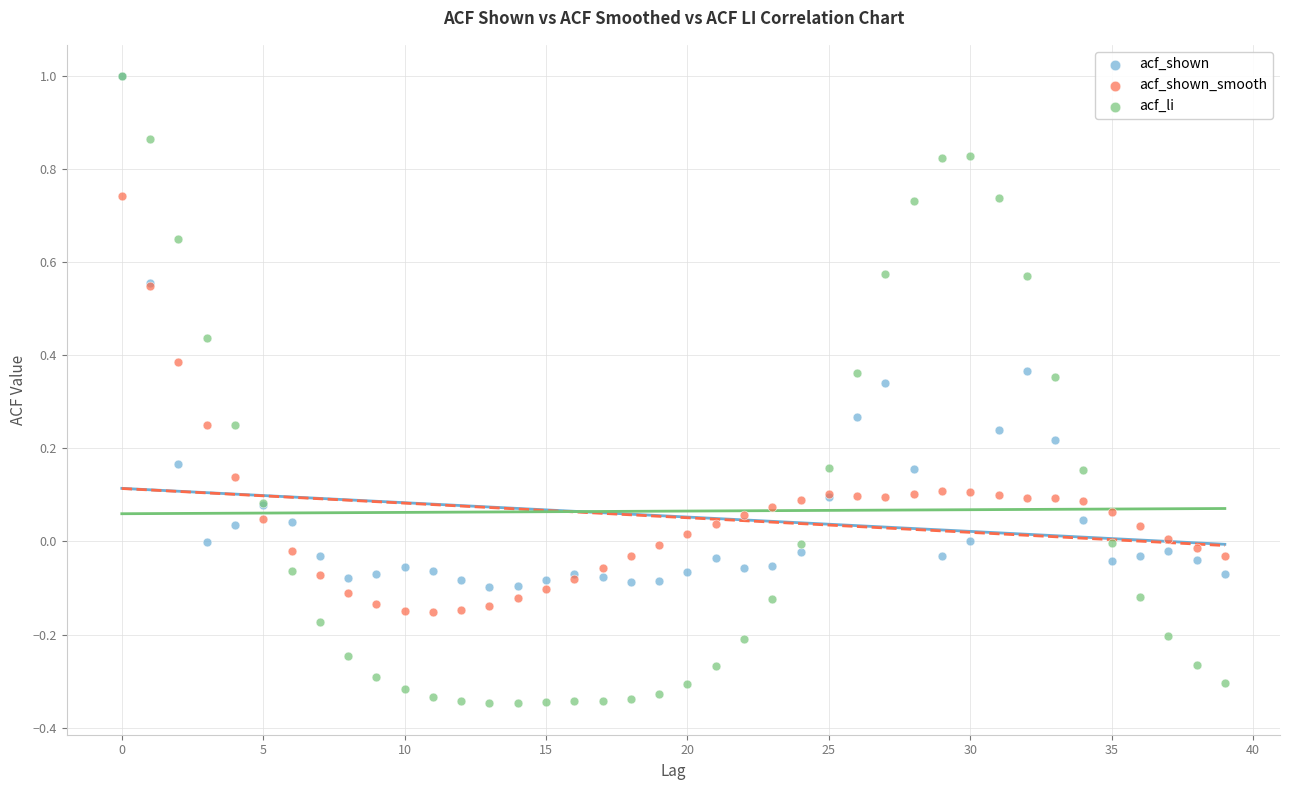

What are all the series names shown in the legend?

acf_shown, acf_shown_smooth, acf_li